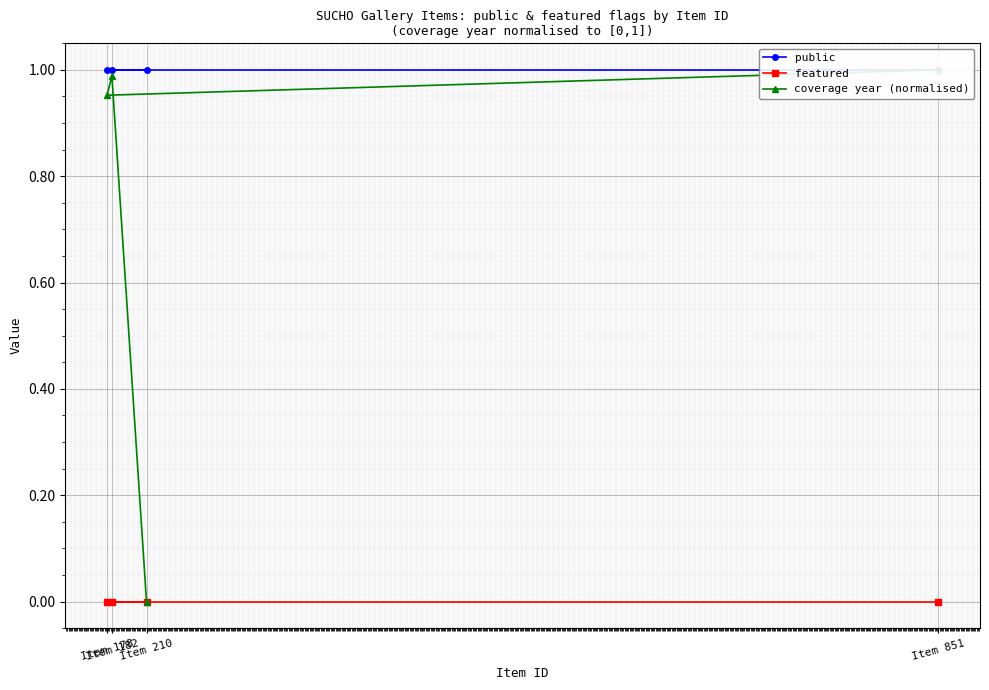

How many categories are shown in the chart?

4